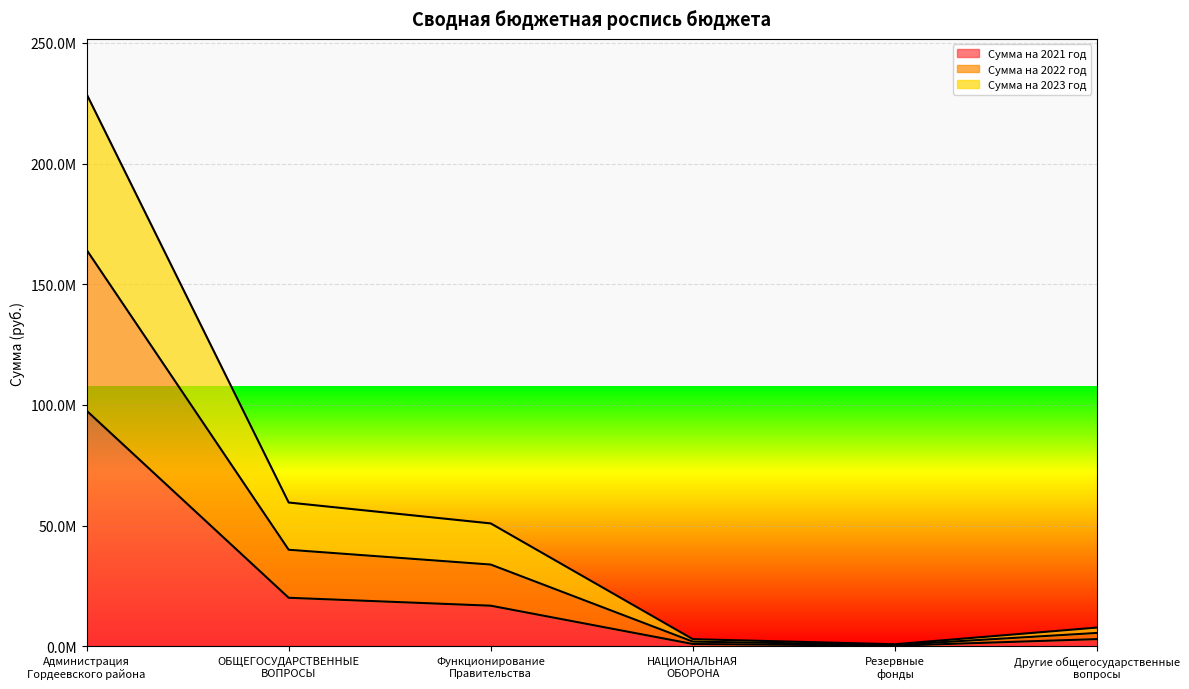

What are all the series names shown in the legend?

Сумма на 2021 год, Сумма на 2022 год, Сумма на 2023 год